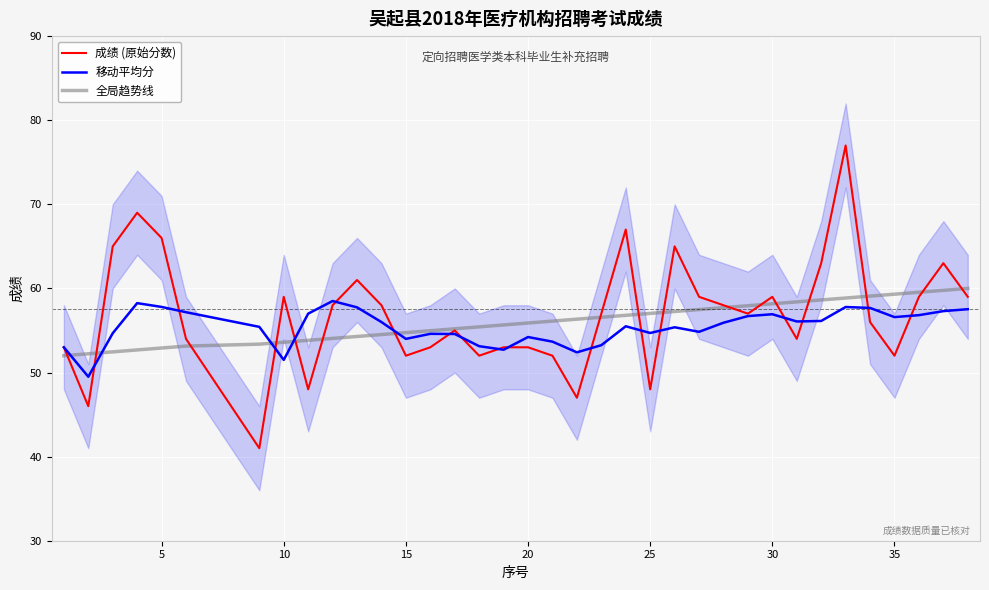

How many lines are shown in the chart?

3